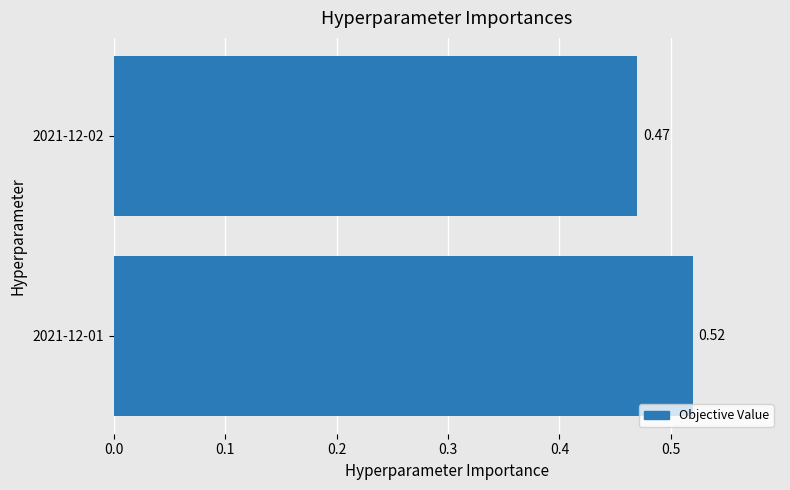

What is the sum of the values at 2021-12-02 and 2021-12-01?

1.0